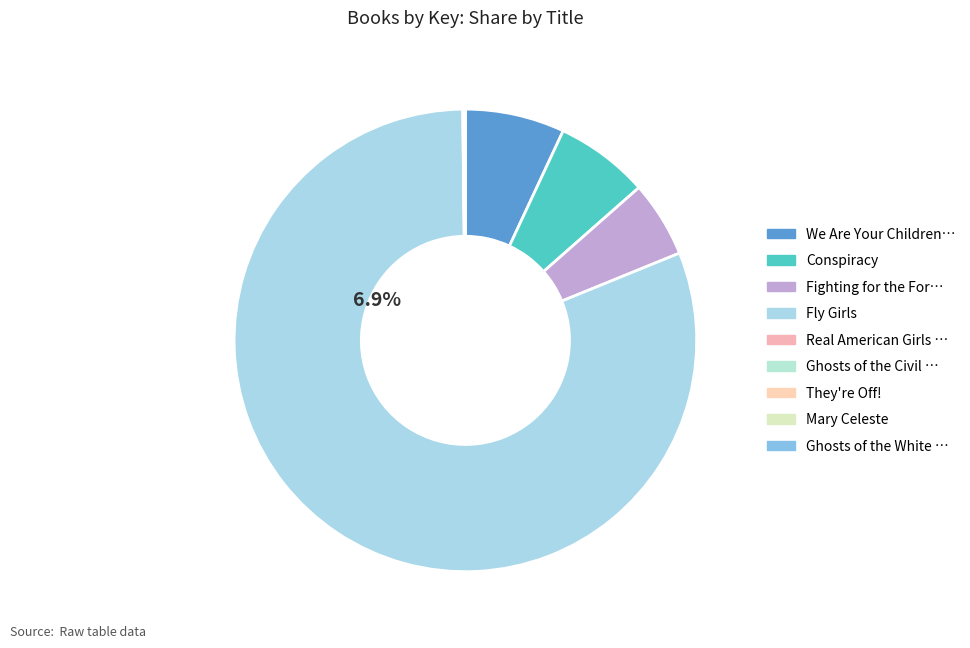

Rank the categories by value from lowest to highest.

They're Off!, Ghosts of the White House, Mary Celeste, Real American Girls Tell Their Own Stories, Ghosts of the Civil War, Fighting for the Forest, Conspiracy, We Are Your Children Too, Fly Girls